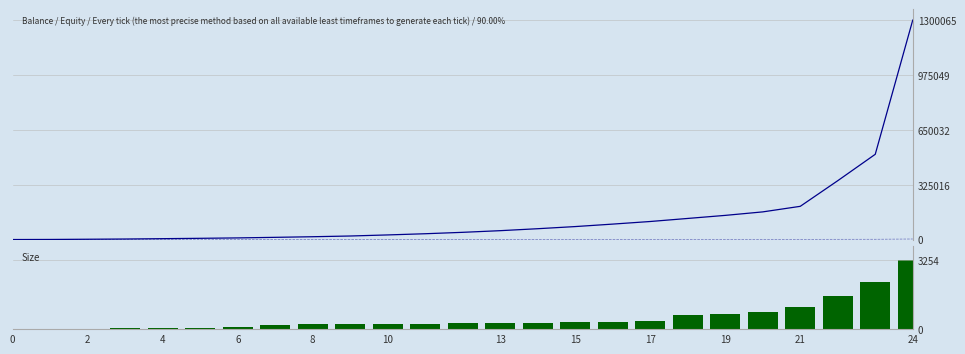

Count the number of data series in this chart.

3